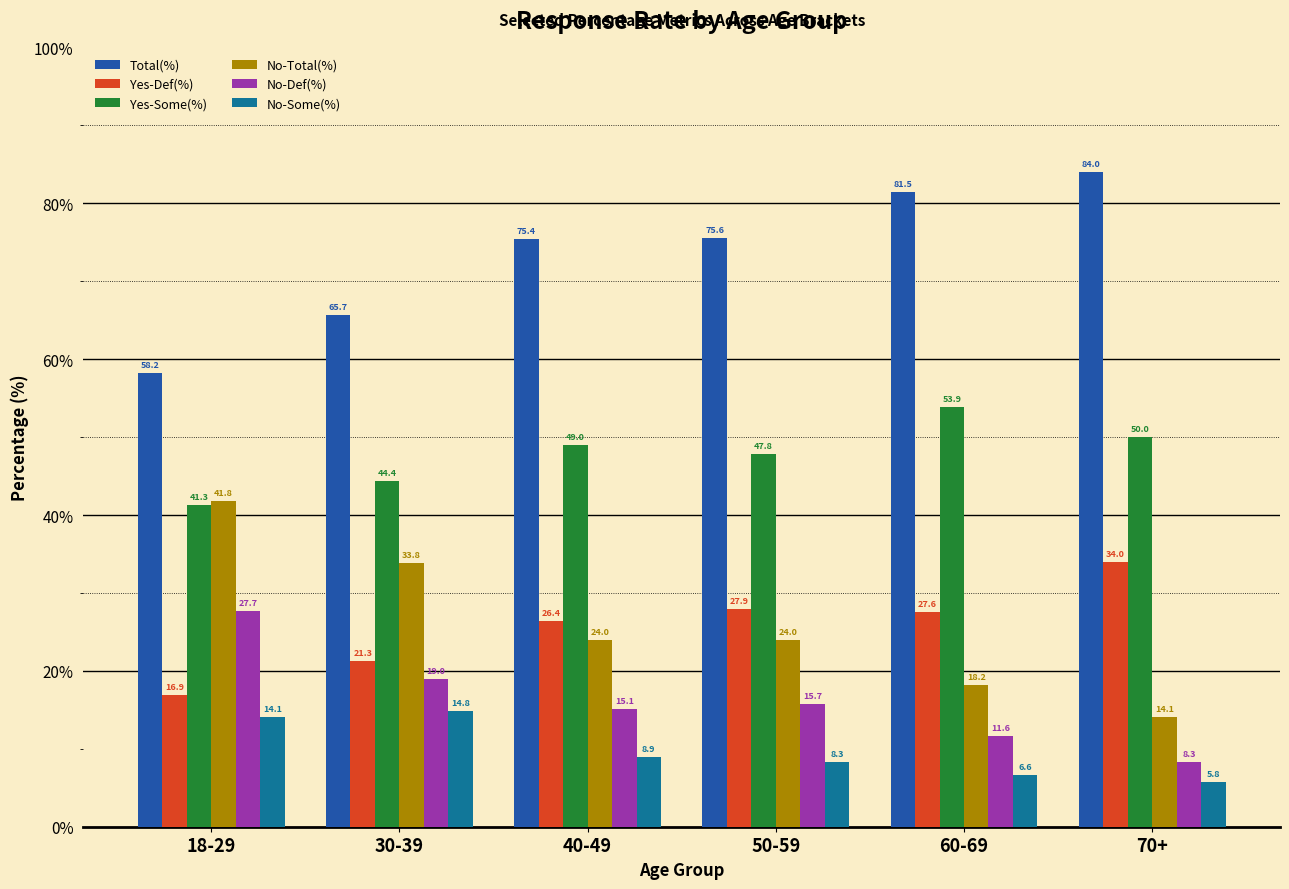

What is the difference between the Total(%) values at 40-49 and 18-29?

17.2